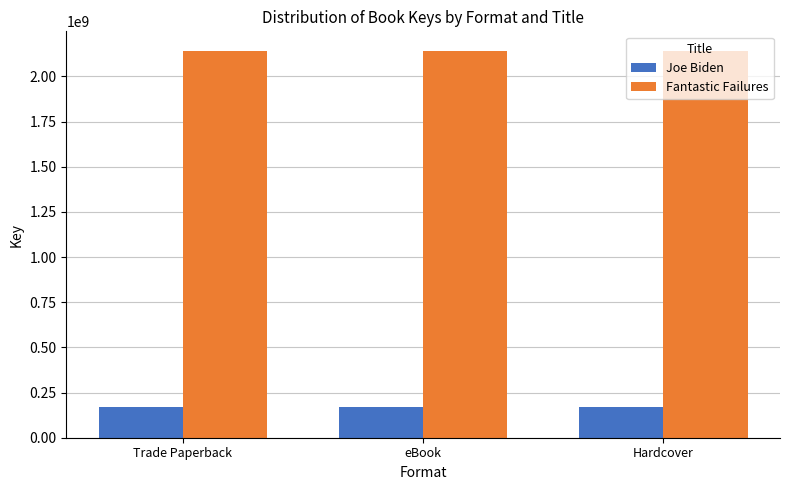

What is the maximum value shown in the chart?

2142348018